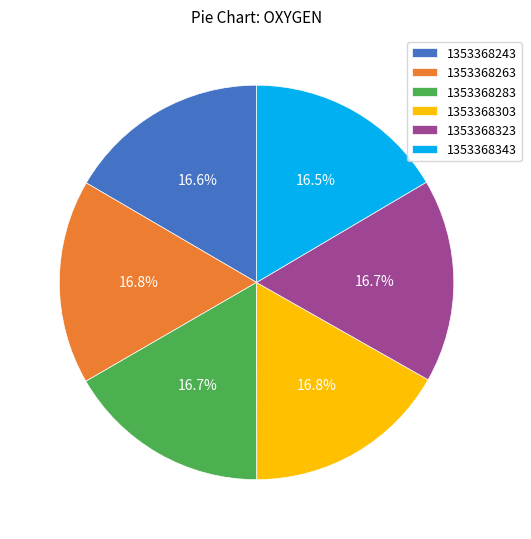

What is the total percentage of 1353368323 and 1353368243?

33.3%